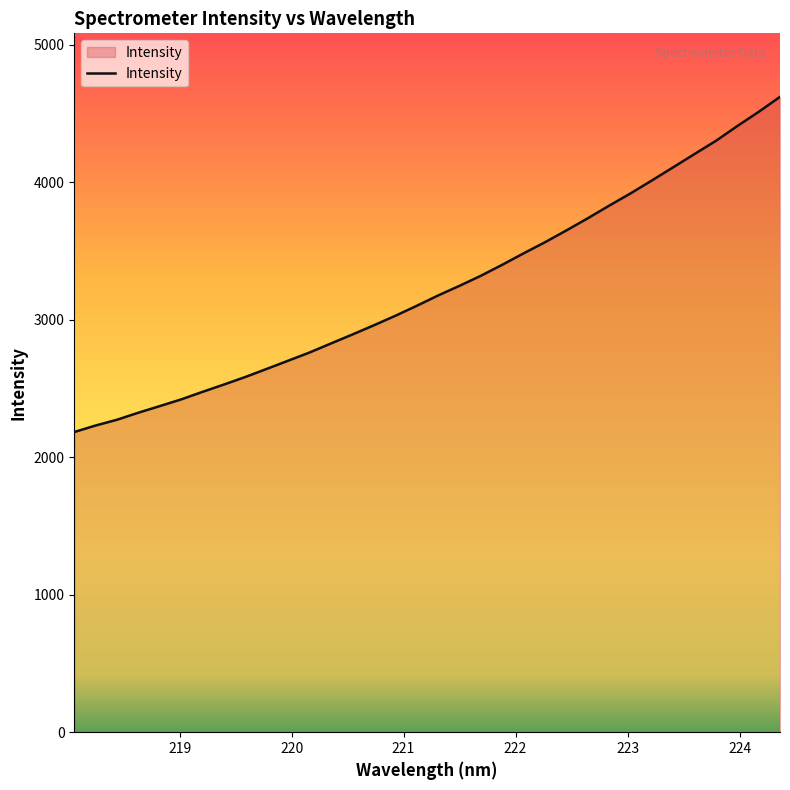

What is the maximum value shown in the chart?

4619.6